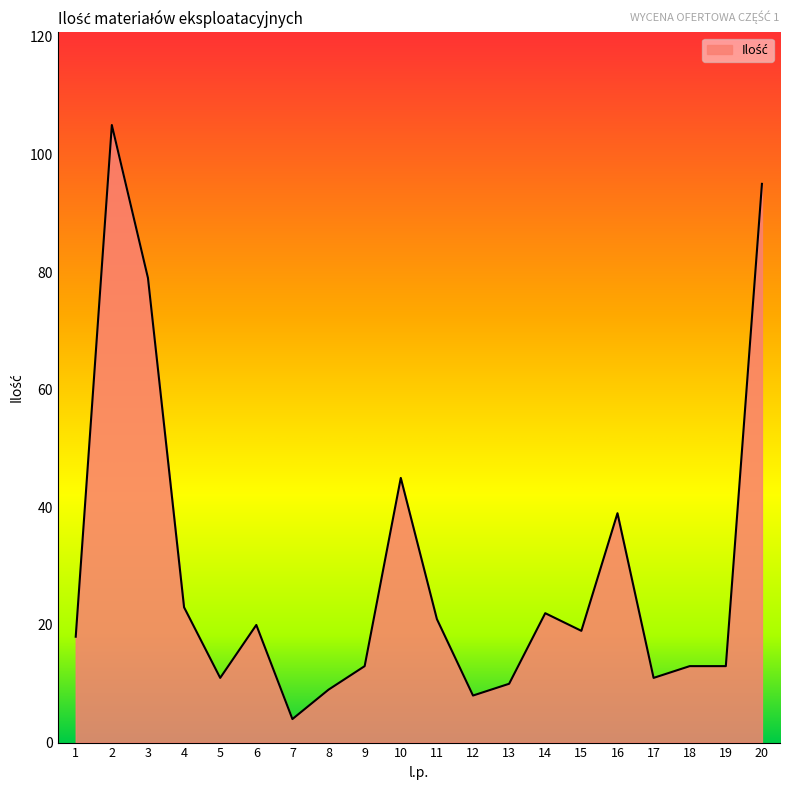

True or false: there are more than 1 points higher than both neighbors.

True